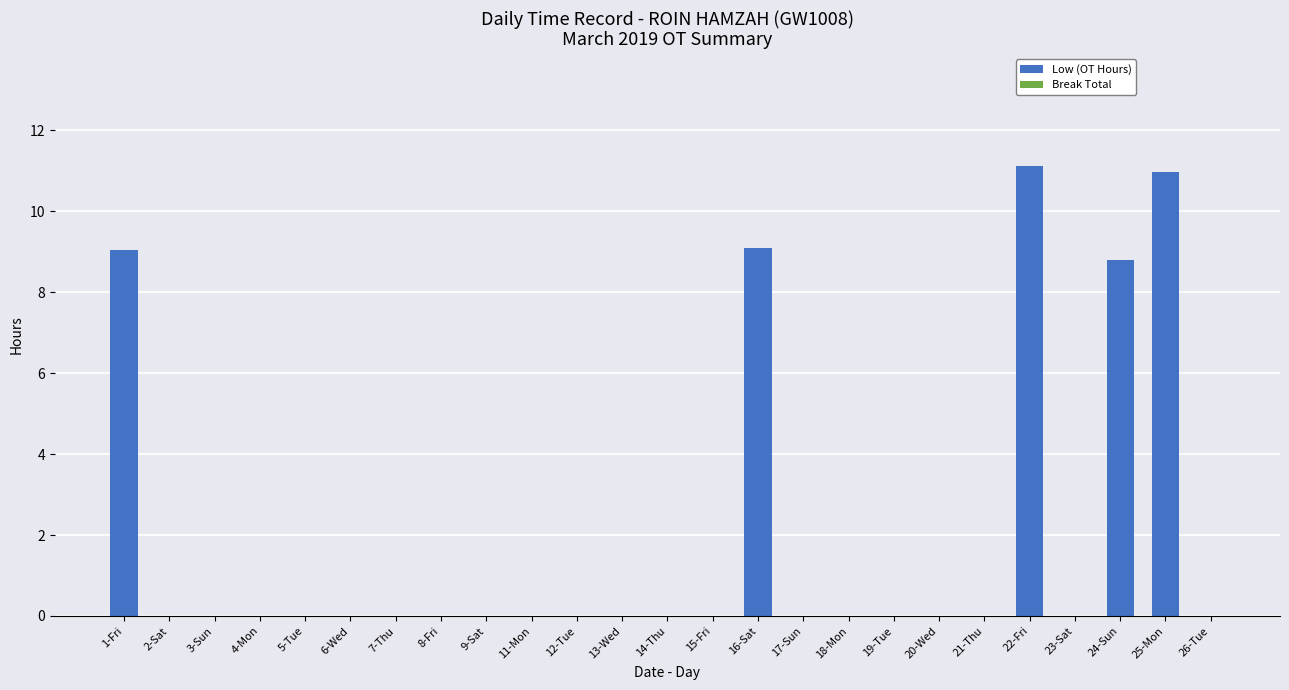

What is the maximum value shown in the chart?

11.1